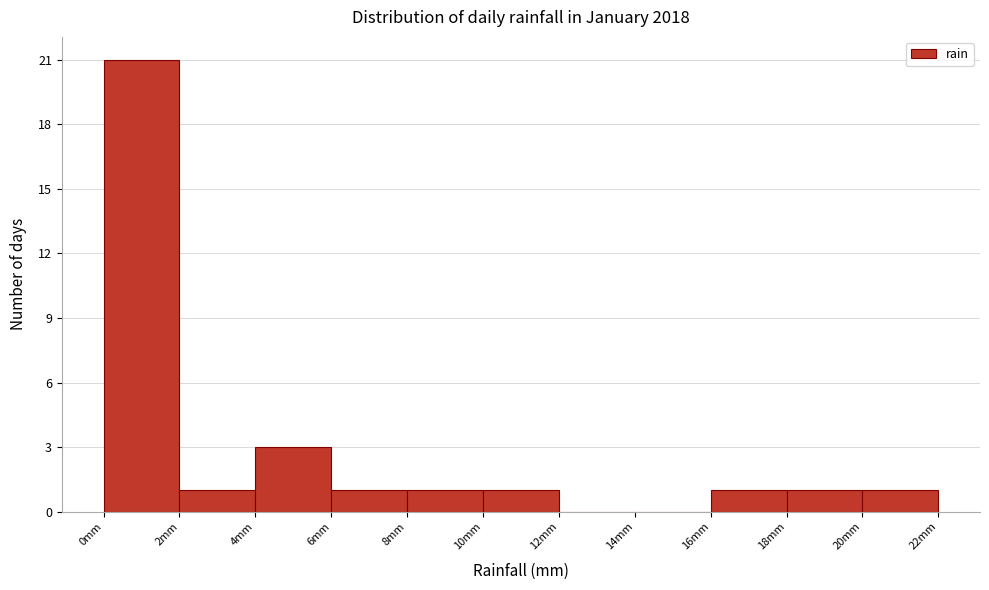

Reading left to right, transcribe this chart: for each bar, give the range it covers on the x-axis and its height. The values are not printed on the chart, so give them approximately, as read against the axis.

0 to 2: 21
2 to 4: 1
4 to 6: 3
6 to 8: 1
8 to 10: 1
10 to 12: 1
12 to 14: 0
14 to 16: 0
16 to 18: 1
18 to 20: 1
20 to 22: 1